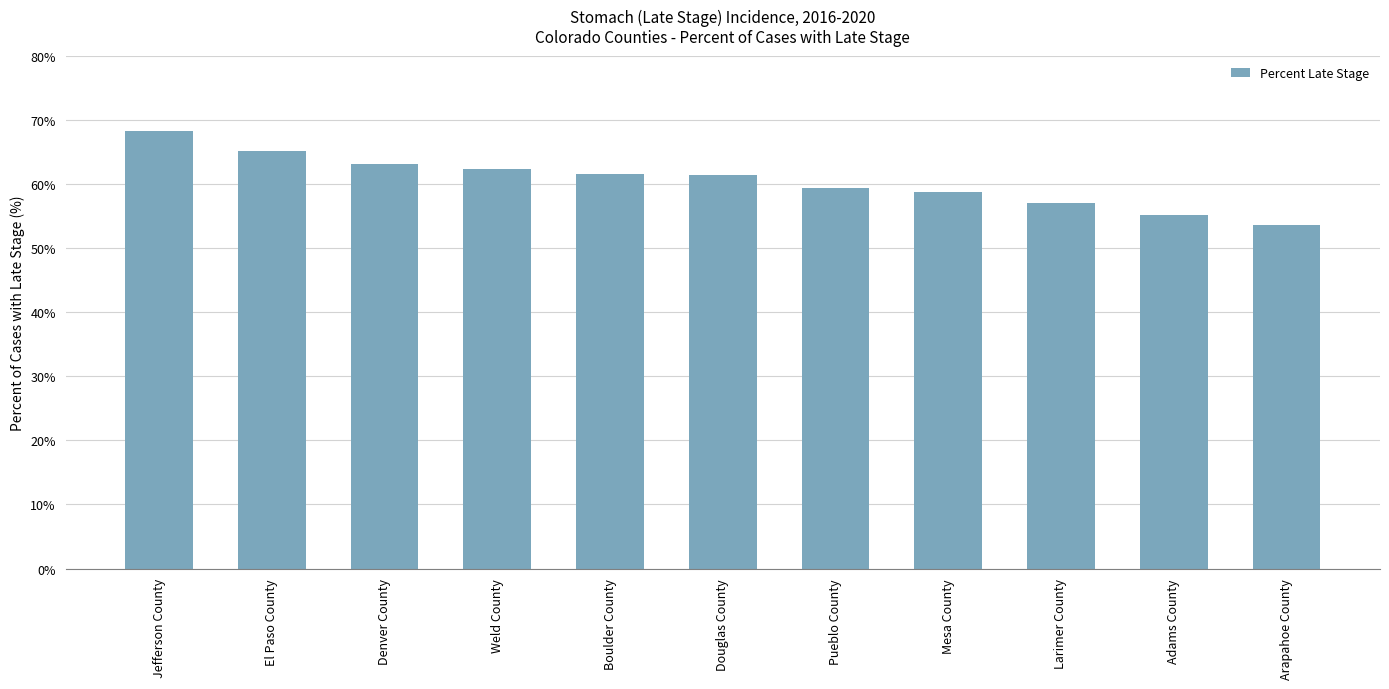

What position from the right is Boulder County?

7